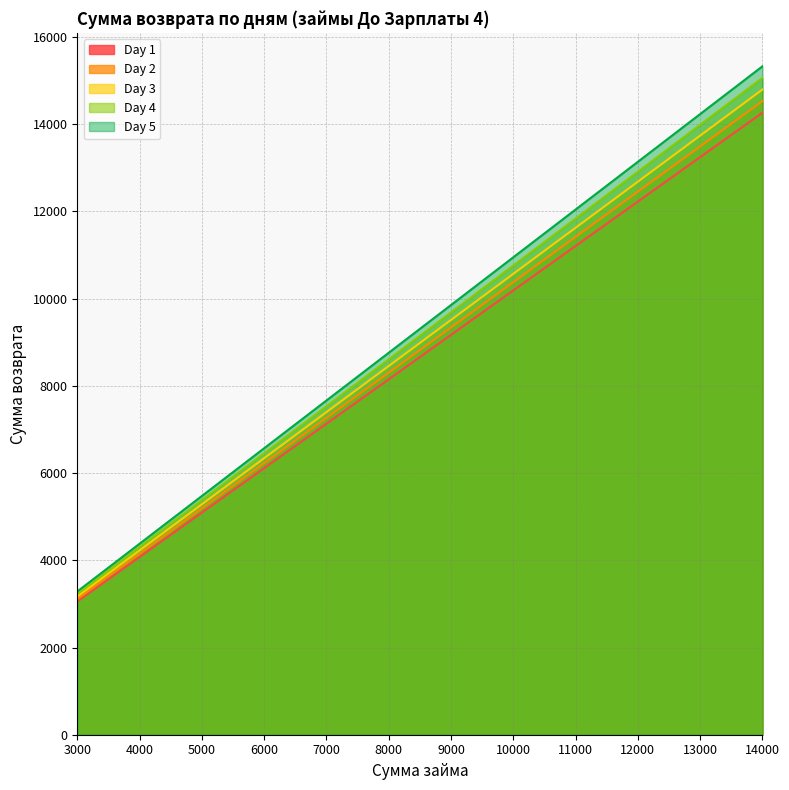

The value of Day 1 at 10000 is 10190. True or false?

True